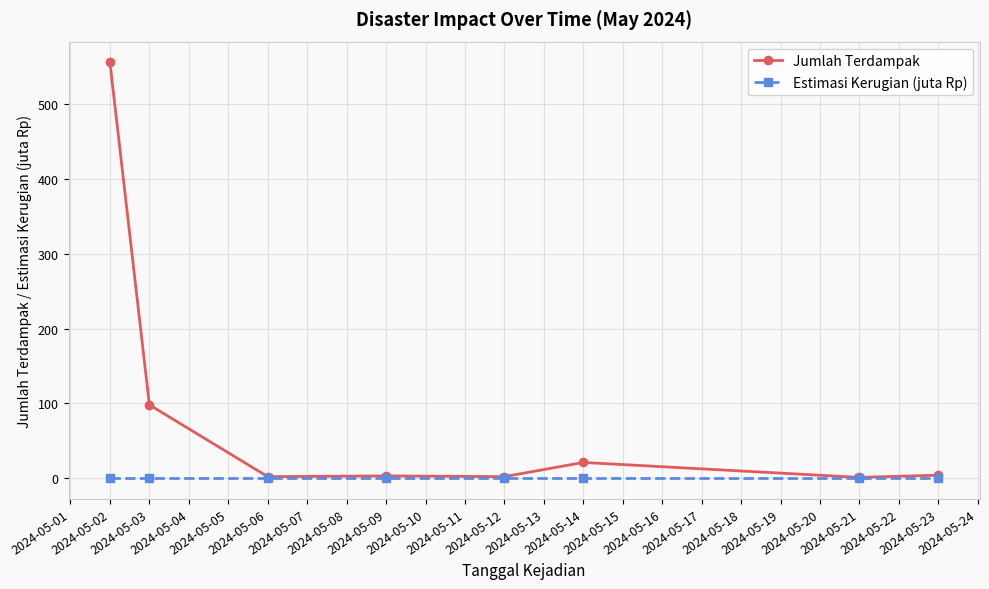

Rank the series by their average value, from highest to lowest.

Jumlah Terdampak, Estimasi Kerugian (juta Rp)